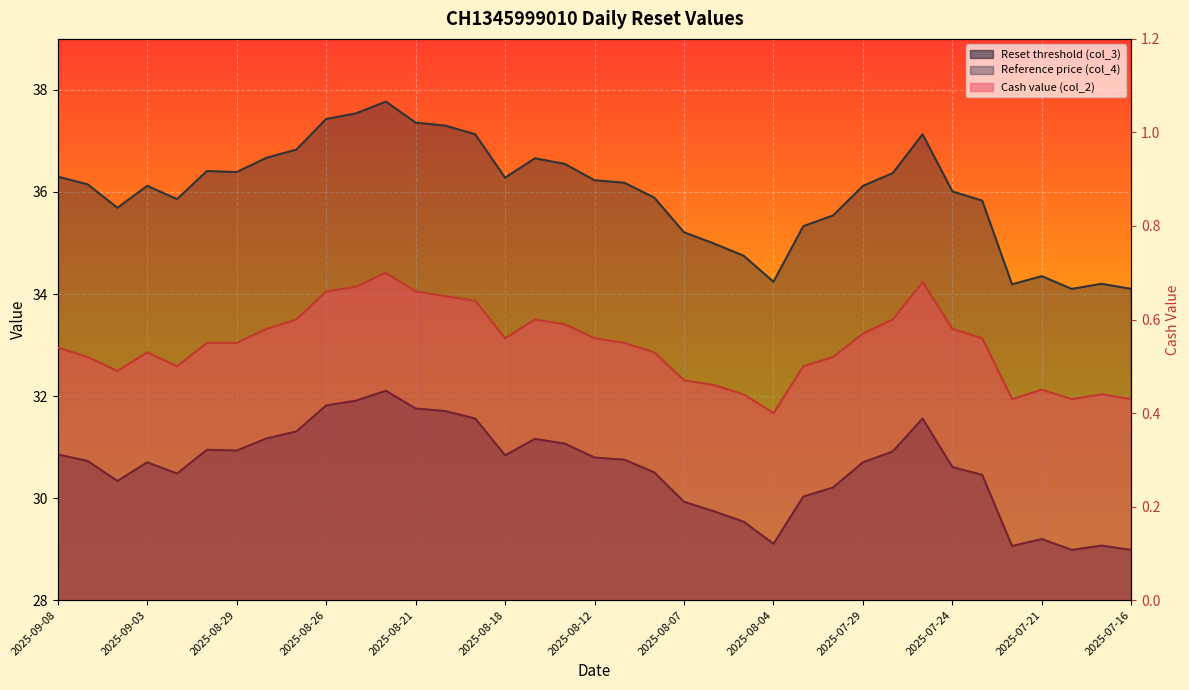

Is it true that Cash value (col_2) equals 0.2 at 2025-07-31?

False